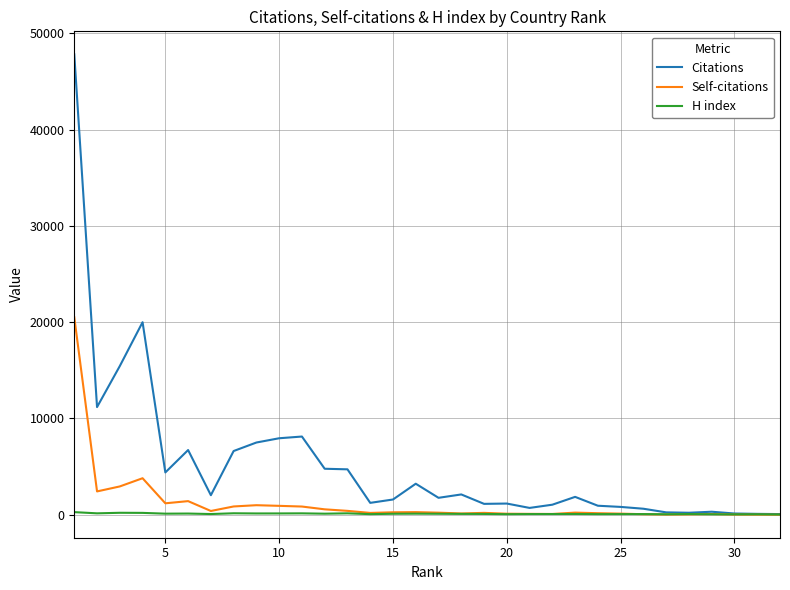

In Citations, how many points are lower than both neighbors (excluding endpoints)?

8